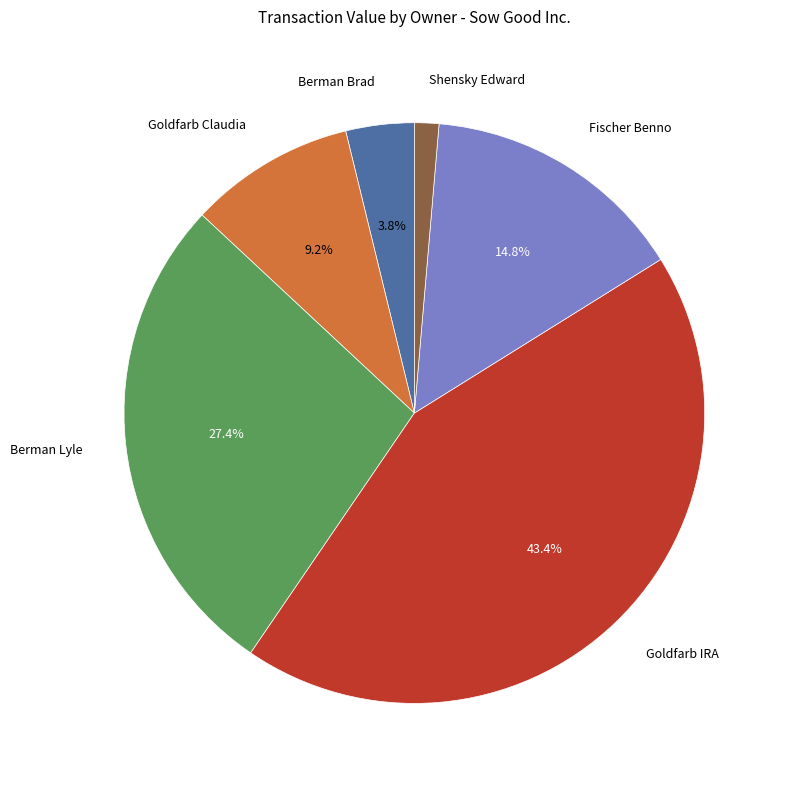

Is there a majority slice in this chart?

No